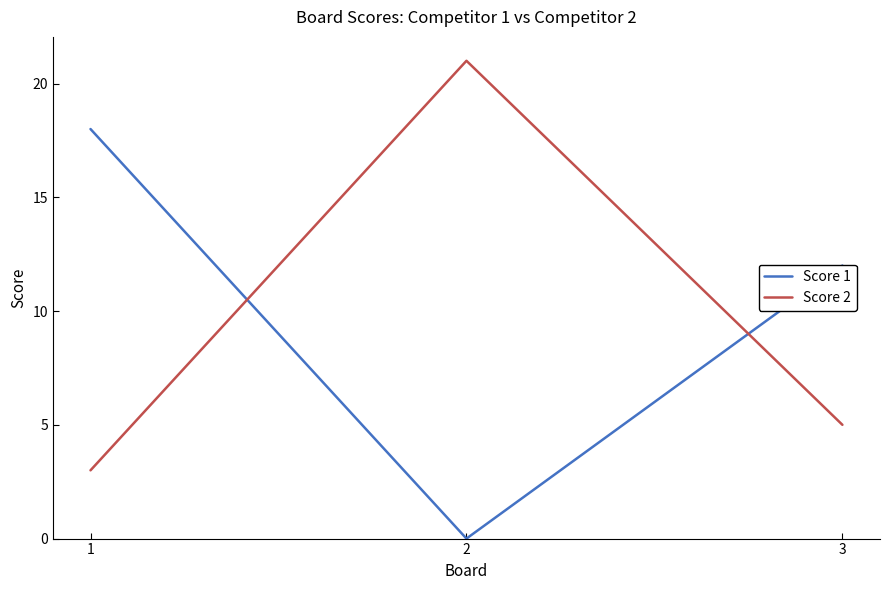

How many categories are shown in the chart?

3